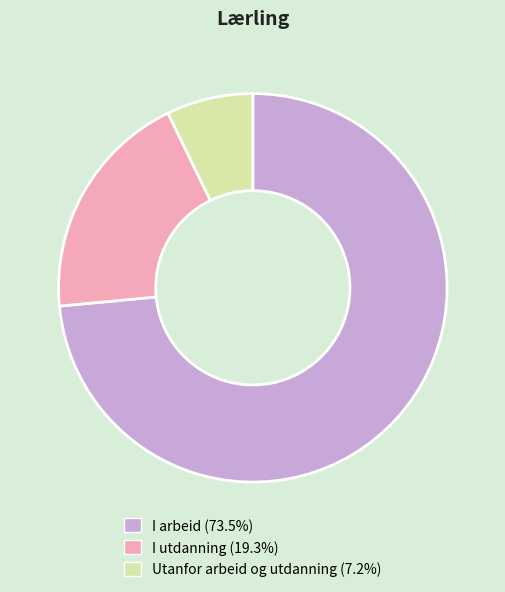

Rank the categories by value from lowest to highest.

Utanfor arbeid og utdanning, I utdanning, I arbeid